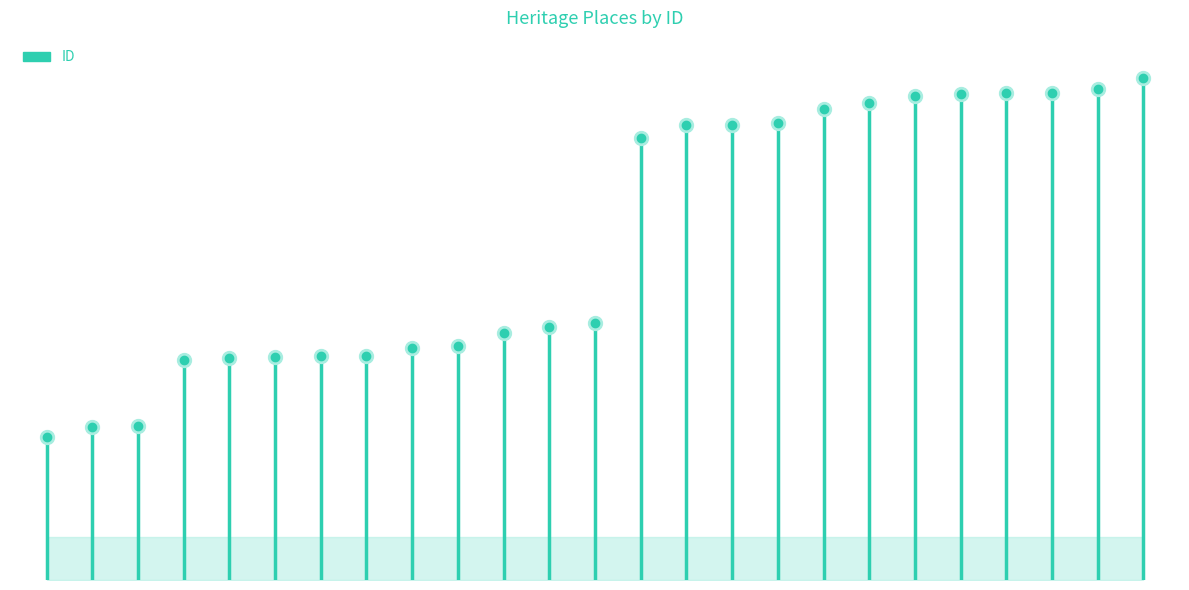

What is the minimum value shown in the chart?

226